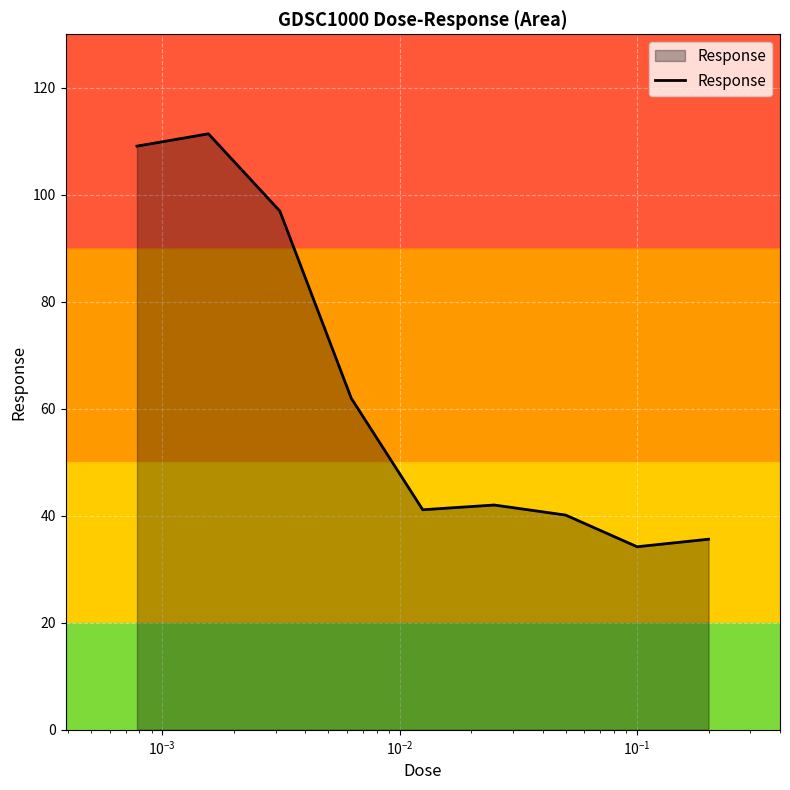

What is the maximum value shown in the chart?

111.4